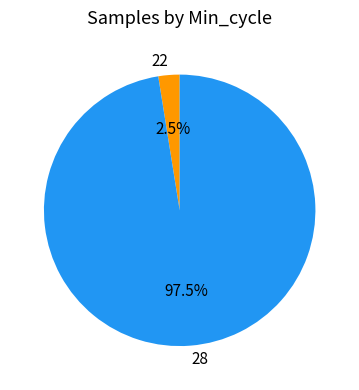

What is the smallest slice in the pie chart?

22